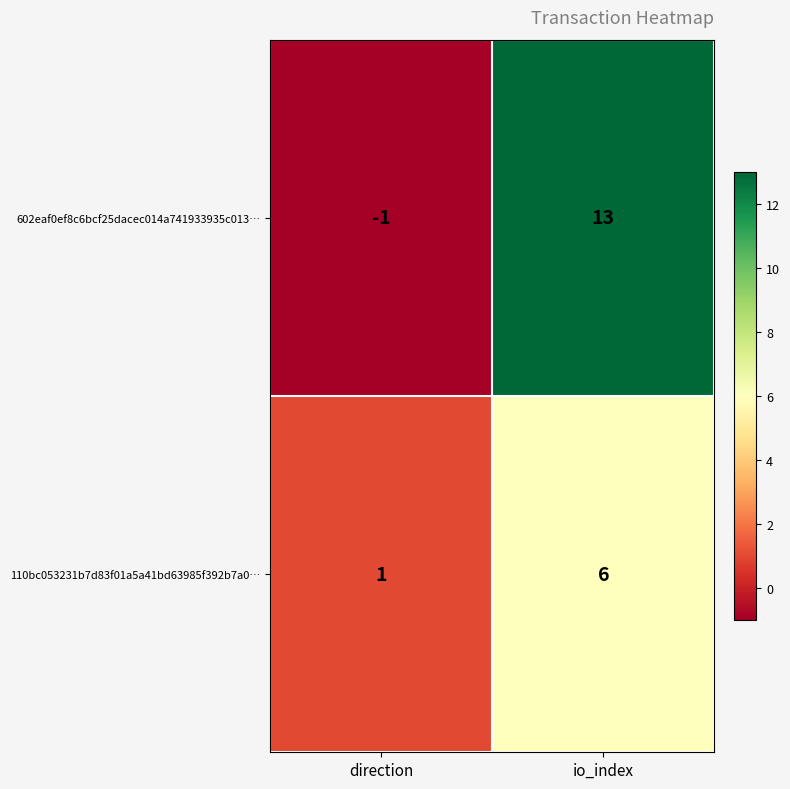

Reading left to right, extract all data points from this chart.

602eaf0ef8c6bcf25dacec014a741933935c013…: -1	13
110bc053231b7d83f01a5a41bd63985f392b7a0…: 1	6